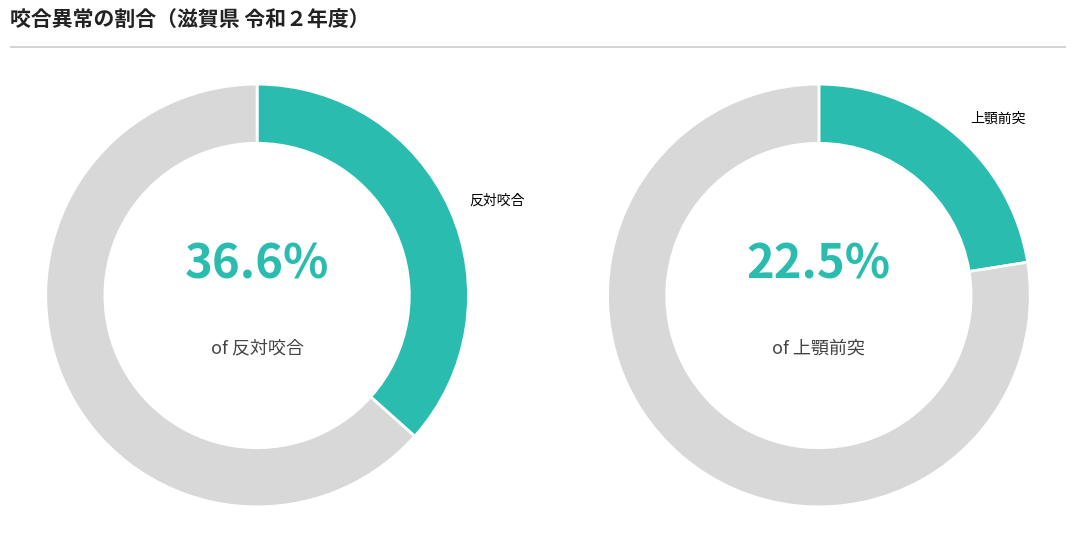

Which series has the widest spread of values?

反対咬合